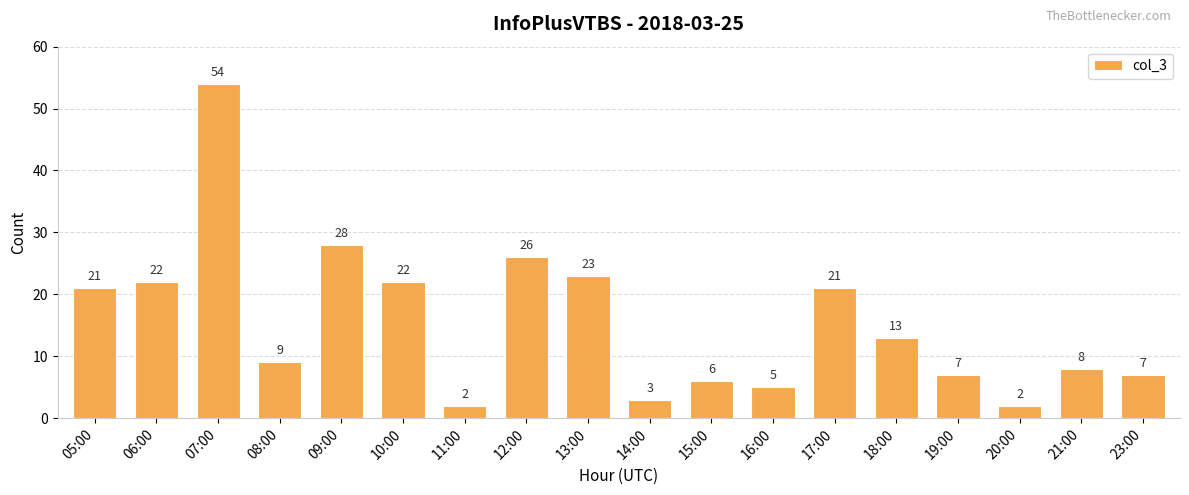

True or false: the data shows 3 at 14:00.

True